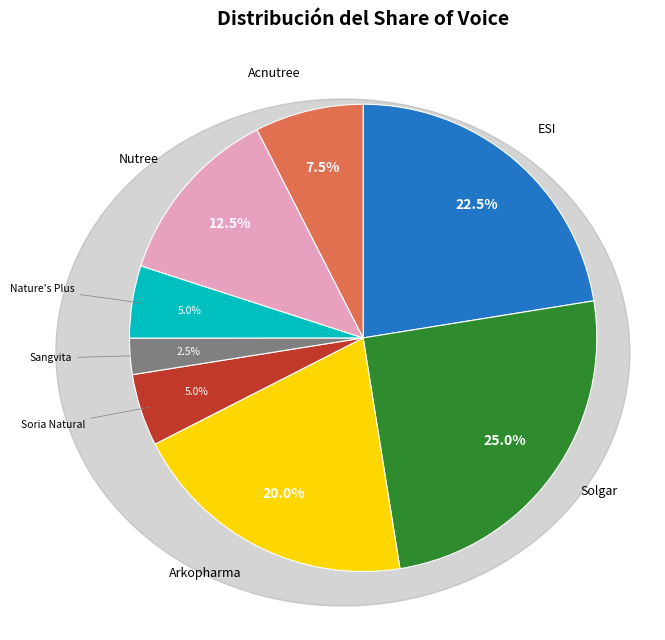

Is there a majority slice in this chart?

No